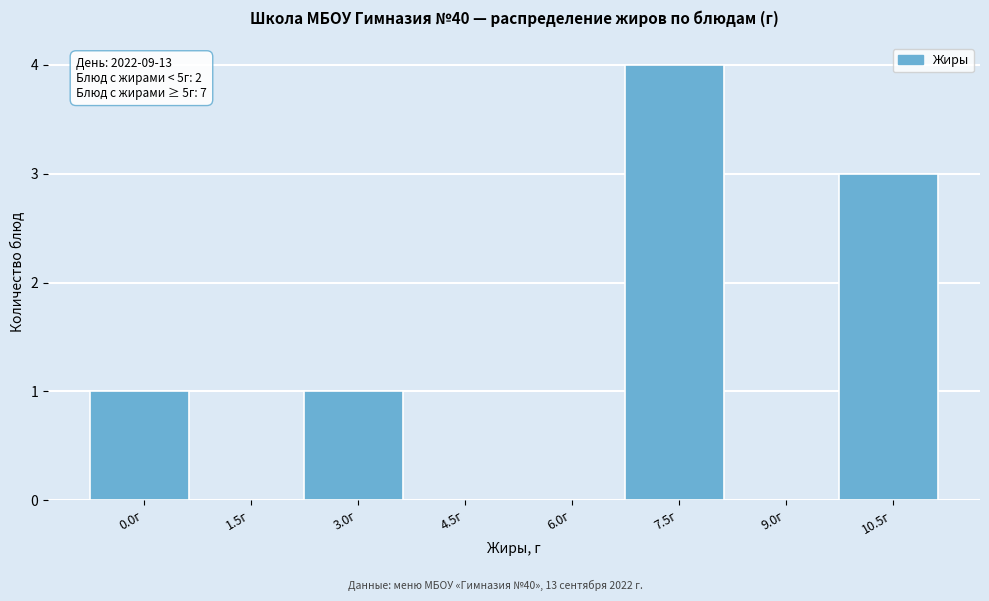

Reading left to right, what are all the values shown in this chart?

0.0г=1	1.5г=0	3.0г=1	4.5г=0	6.0г=0	7.5г=4	9.0г=0	10.5г=3